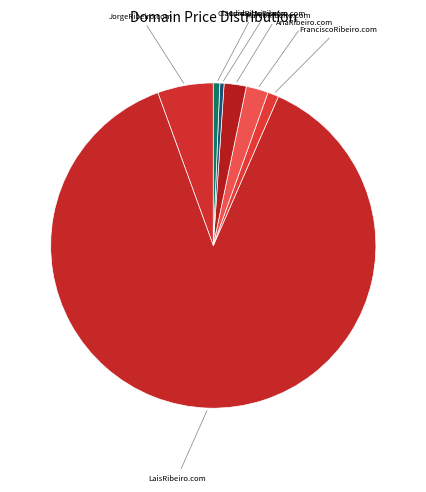

How many slices are in this pie chart?

7